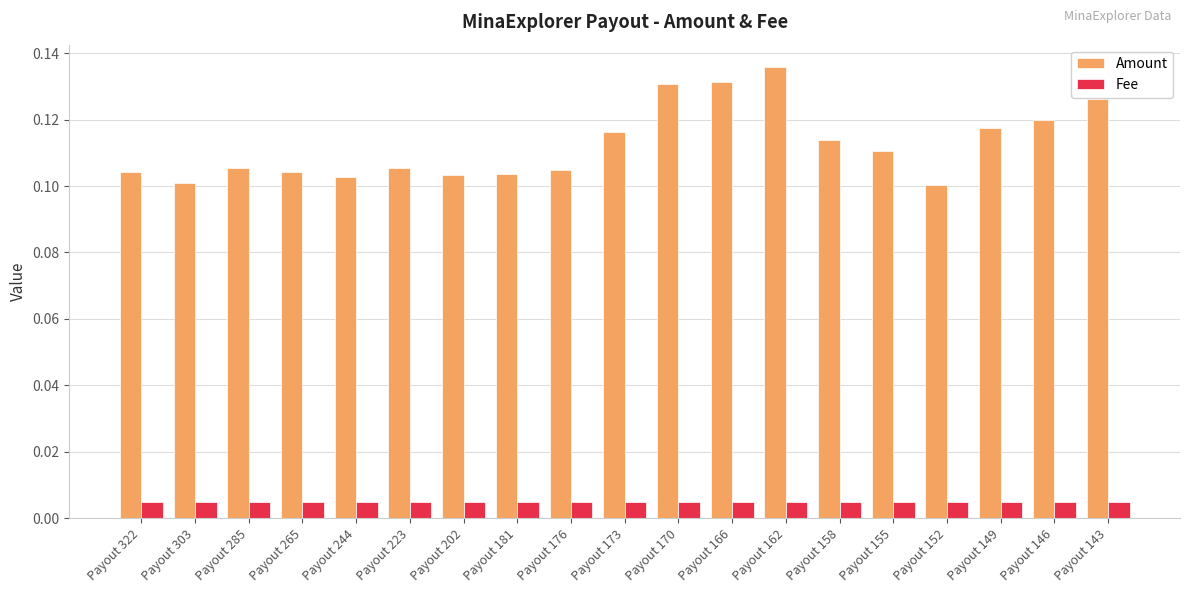

The value of Amount at Payout 158 is 0.2. True or false?

False